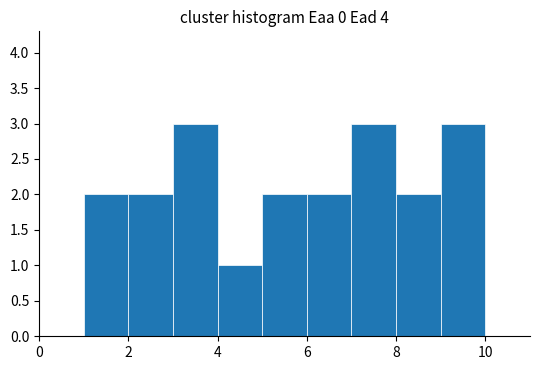

Reading left to right, transcribe this chart: for each bar, give the range it covers on the x-axis and its height. The values are not printed on the chart, so give them approximately, as read against the axis.

1 to 2: 2
2 to 3: 2
3 to 4: 3
4 to 5: 1
5 to 6: 2
6 to 7: 2
7 to 8: 3
8 to 9: 2
9 to 10: 3
10 to 11: 0